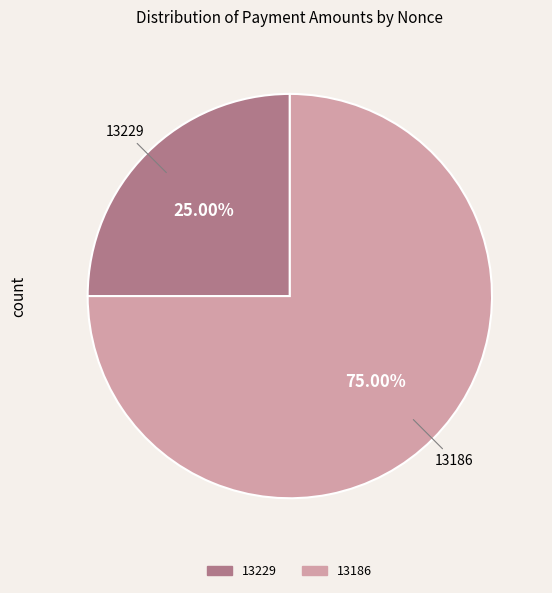

Is there any slice that represents more than half of the pie?

Yes